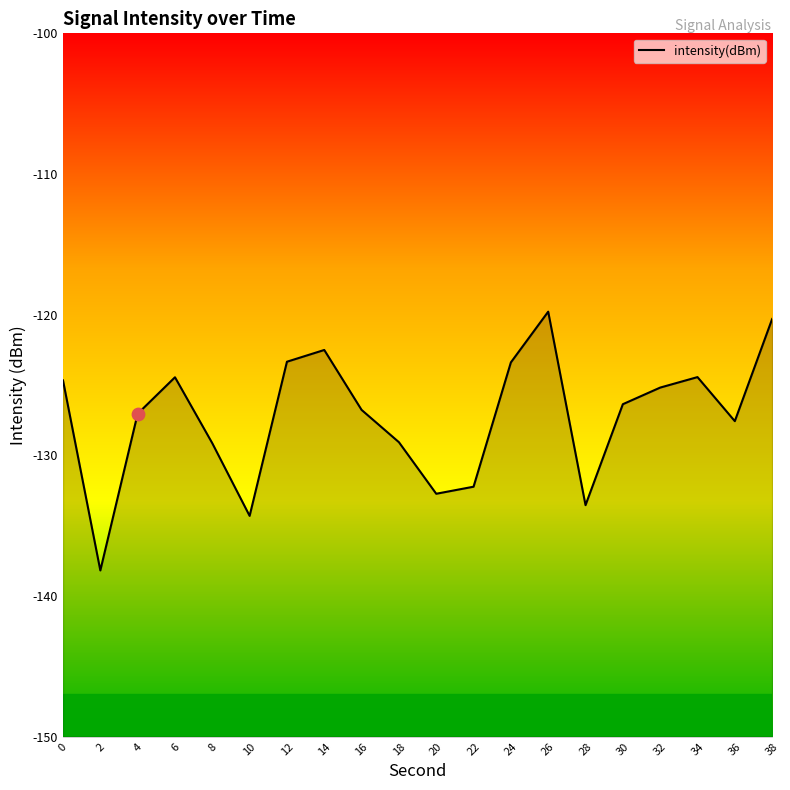

Which has a higher value, 36 or 20?

36